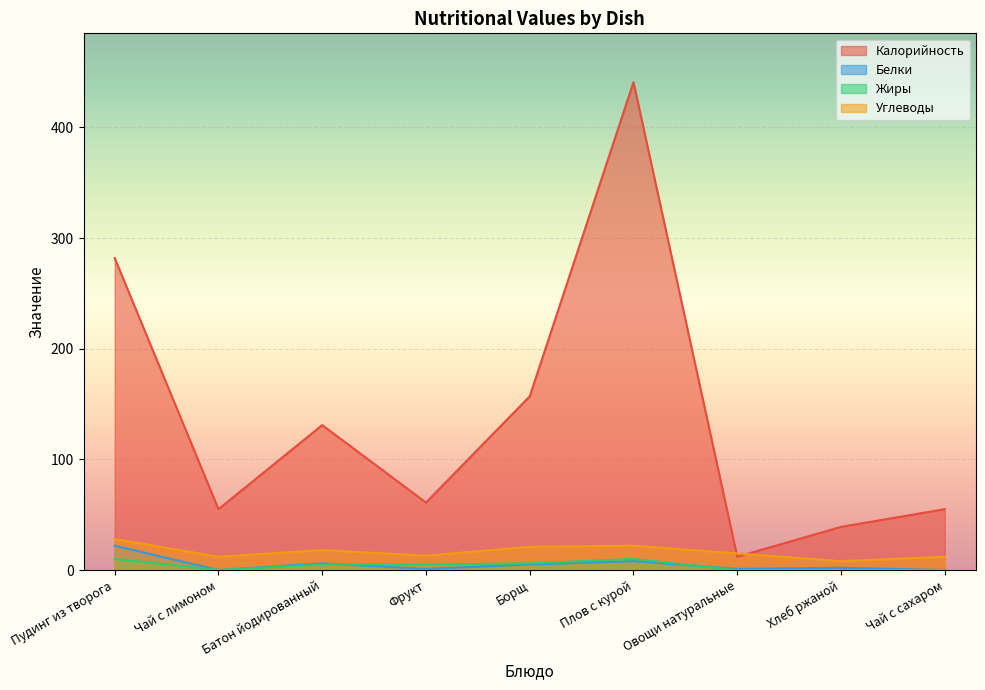

What is the average value of the Калорийность series?

137